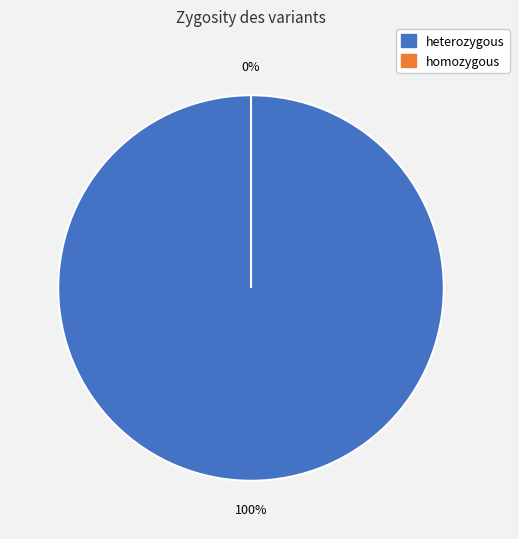

Is 273488570 the majority of the pie?

No